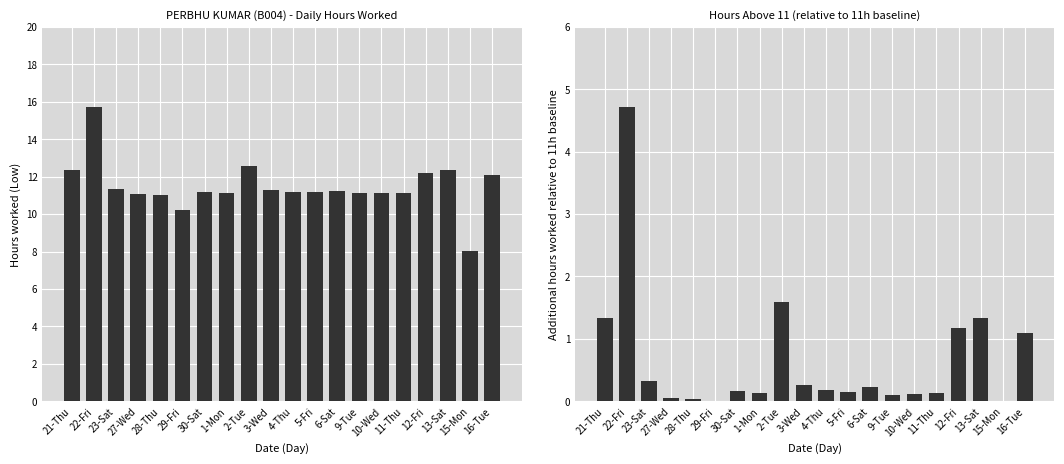

Which category has the lowest value across all series?

29-Fri